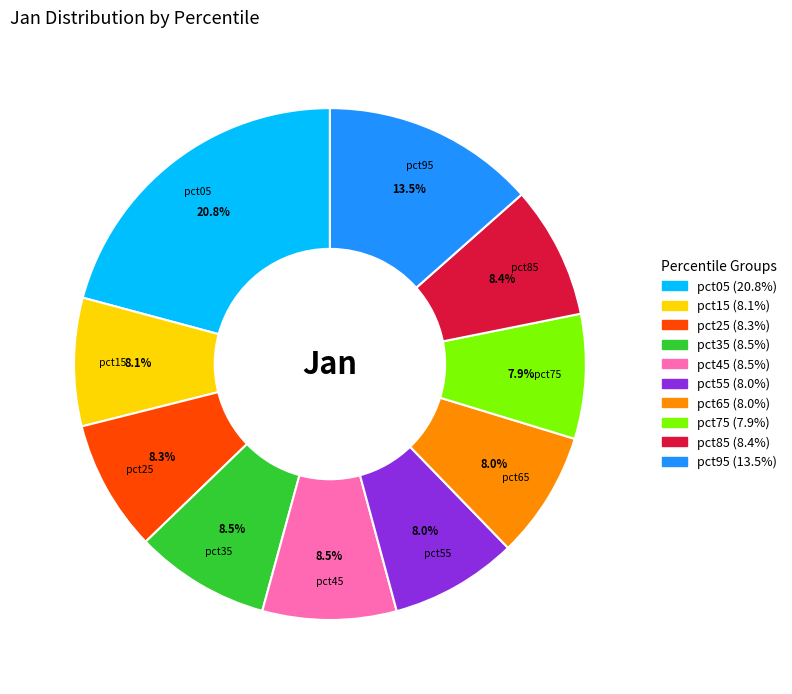

Is there a majority slice in this chart?

No